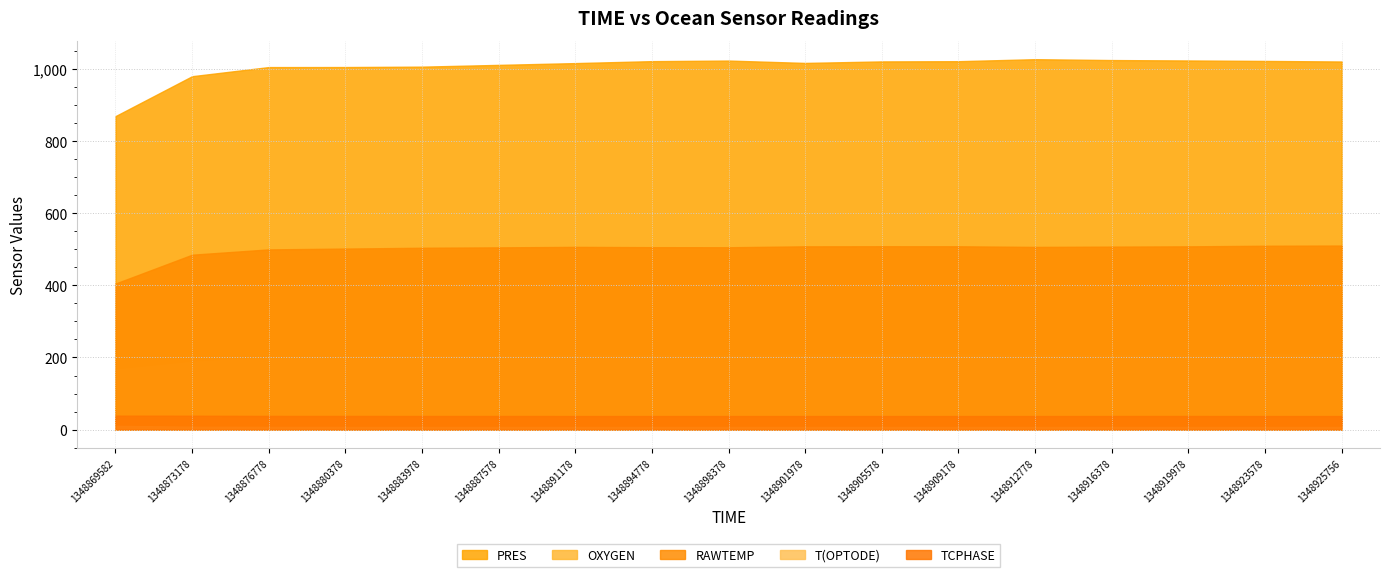

True or false: RAWTEMP and OXYGEN intersect in this chart.

False